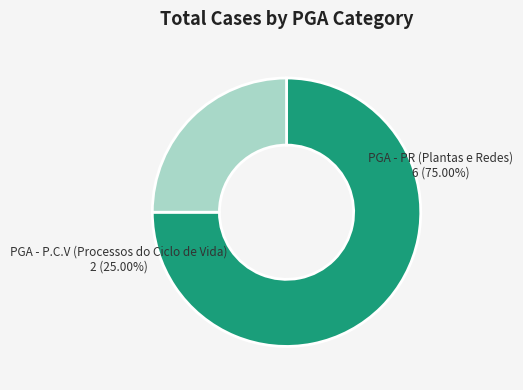

What is the majority slice?

PGA - PR (Plantas e Redes)